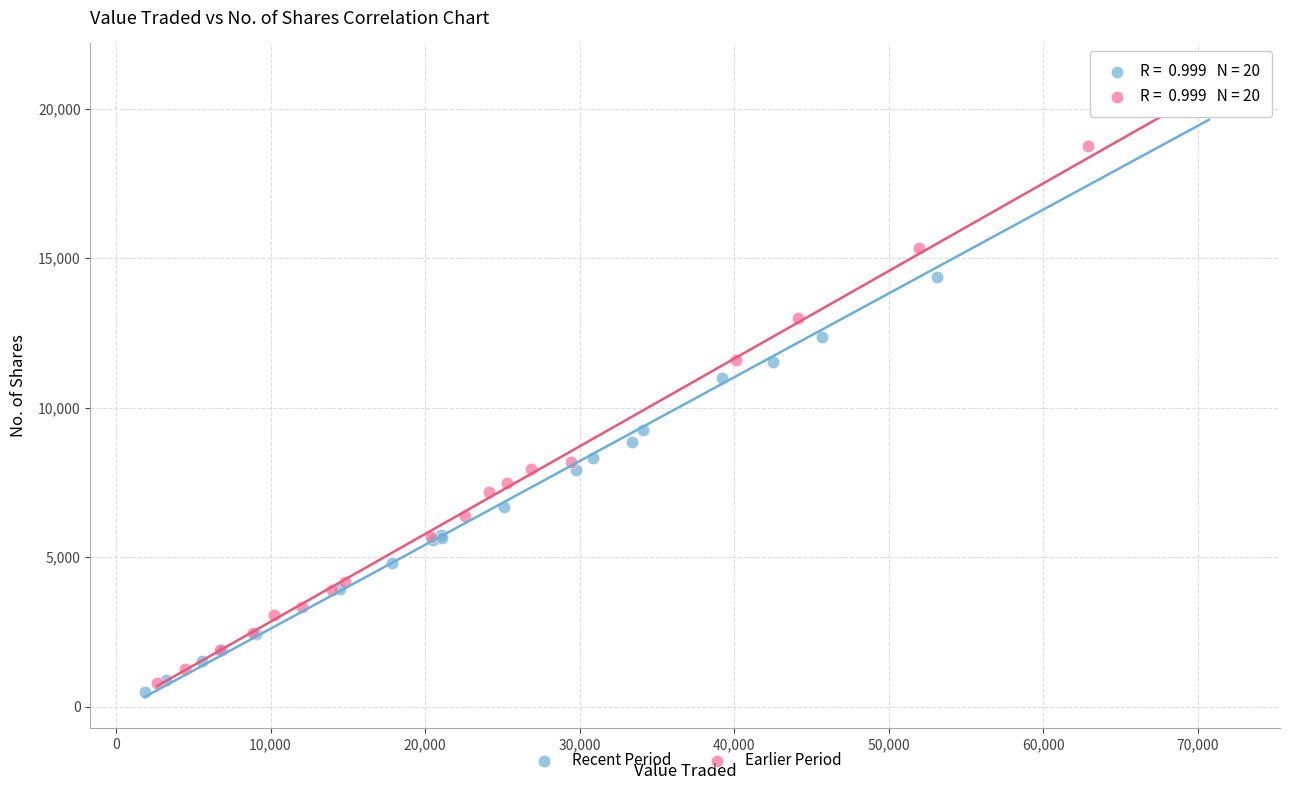

Which series reaches the maximum Y coordinate?

Earlier Period